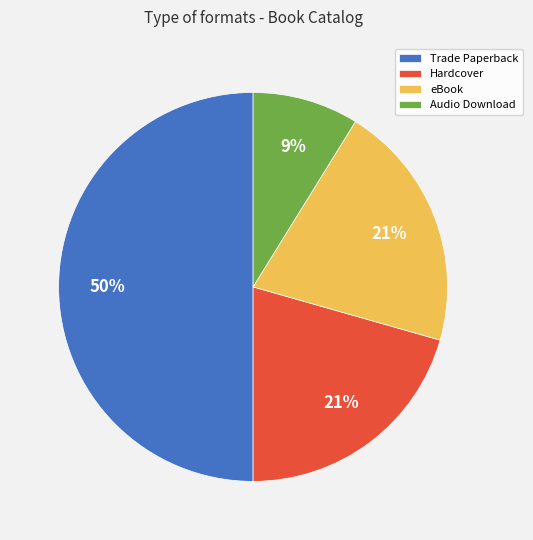

To the nearest percent, what percentage of the pie is Audio Download?

9%